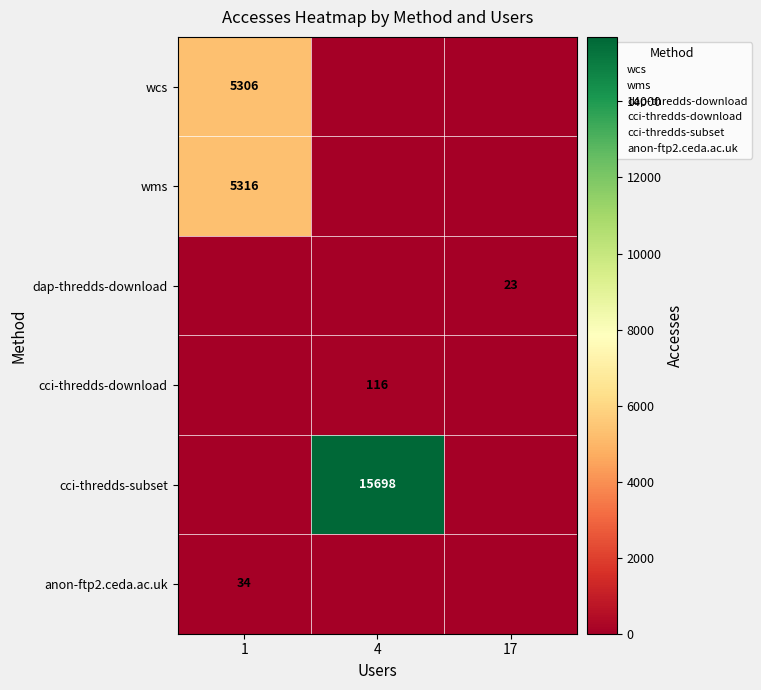

What is the sum of all anon-ftp2.ceda.ac.uk values?

34